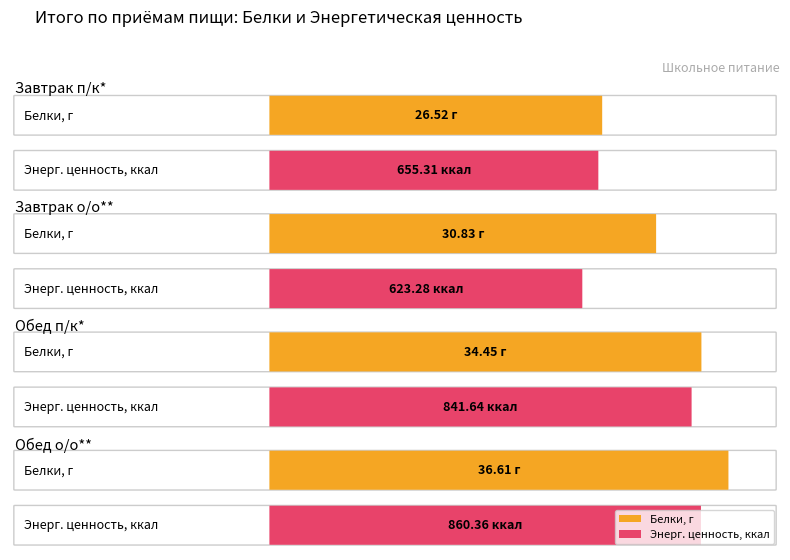

What is the label of the 4th bar from the right?

Завтрак п/к*